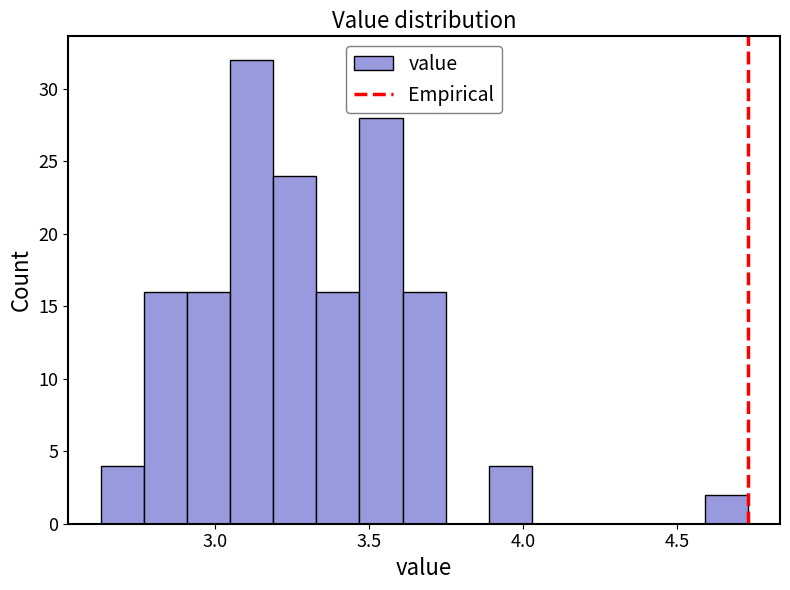

Read against the x-axis, roughly where is the centre of the tallest bar?

3.10